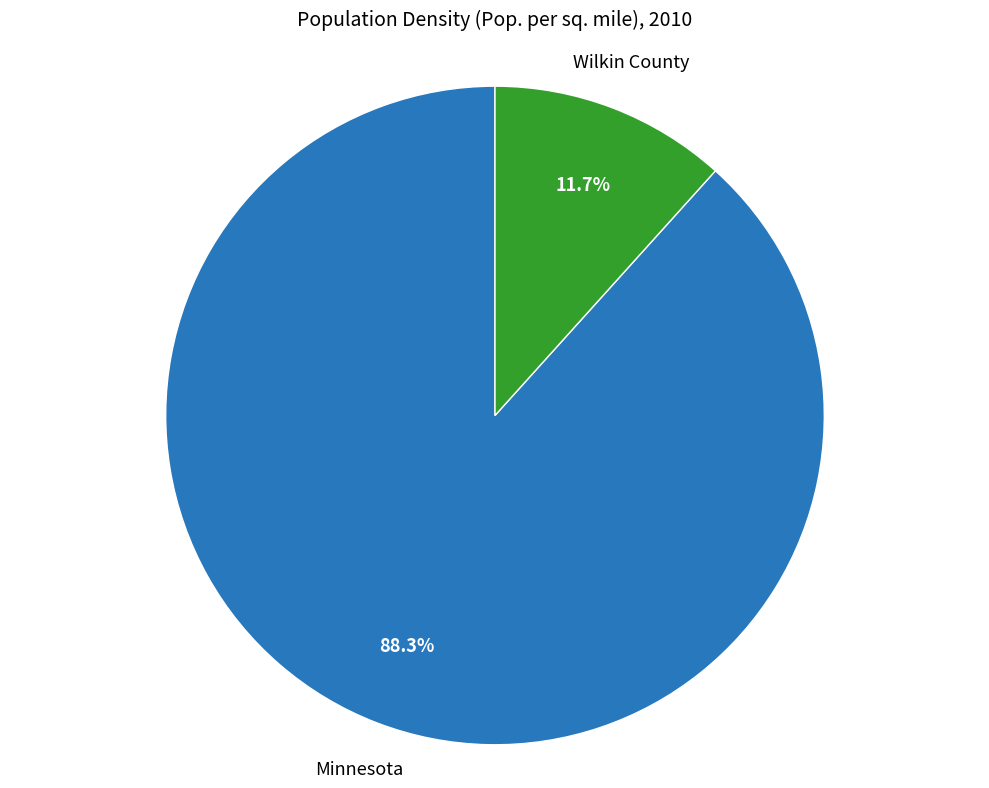

How many slices are in this pie chart?

2